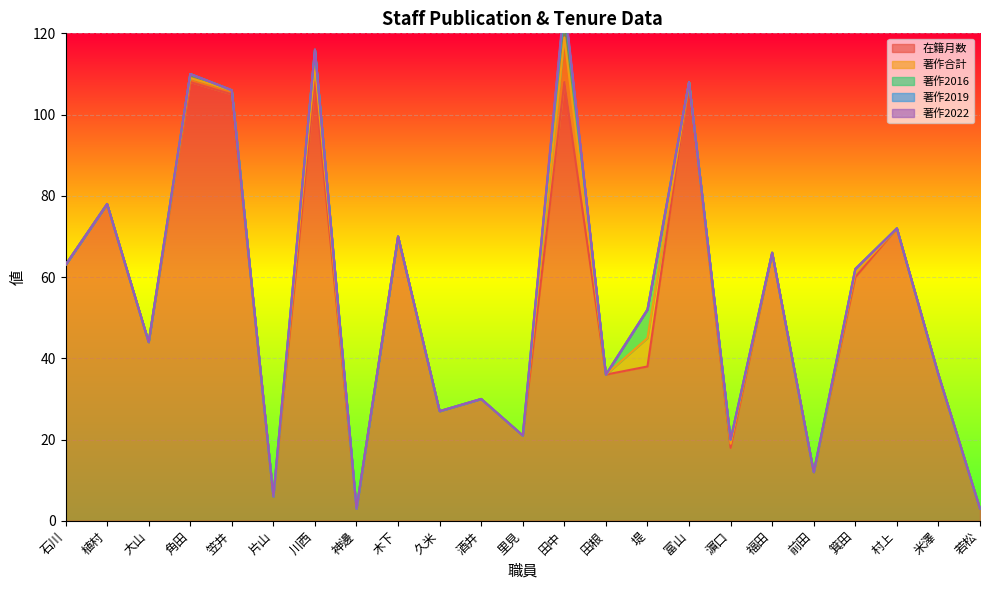

At which category is the sum across all series the highest?

田中